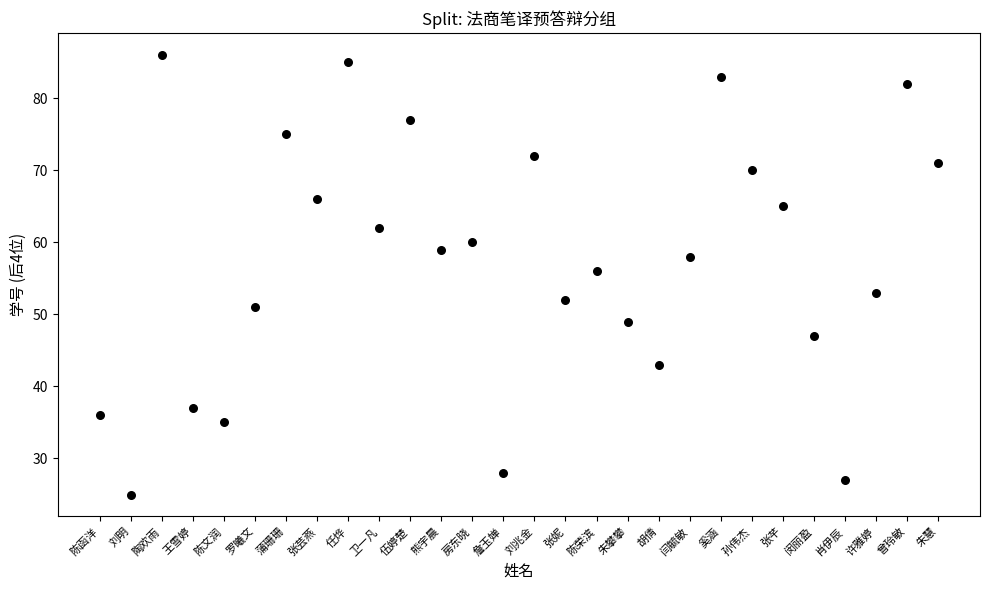

What is the range of X values (max minus min)?

27